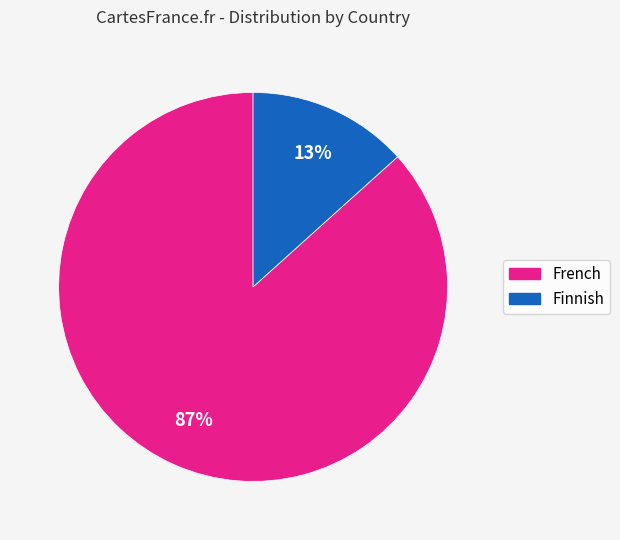

To the nearest percent, what is the combined percentage of French and Finnish?

100%